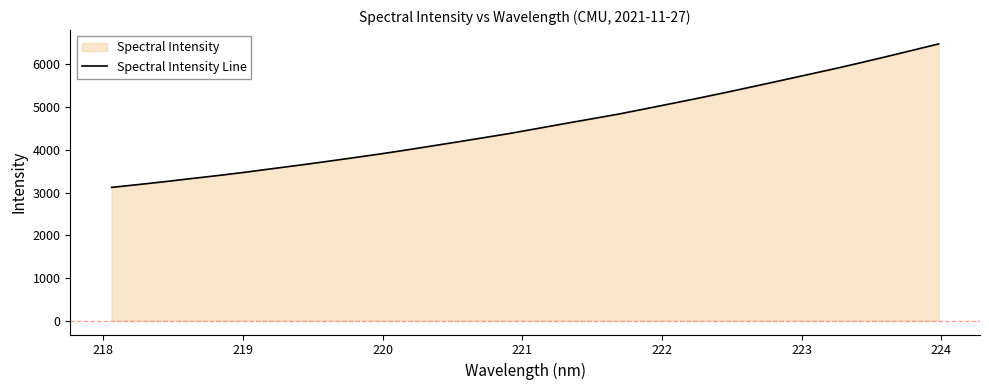

What is the difference between the maximum and minimum values?

3359.6